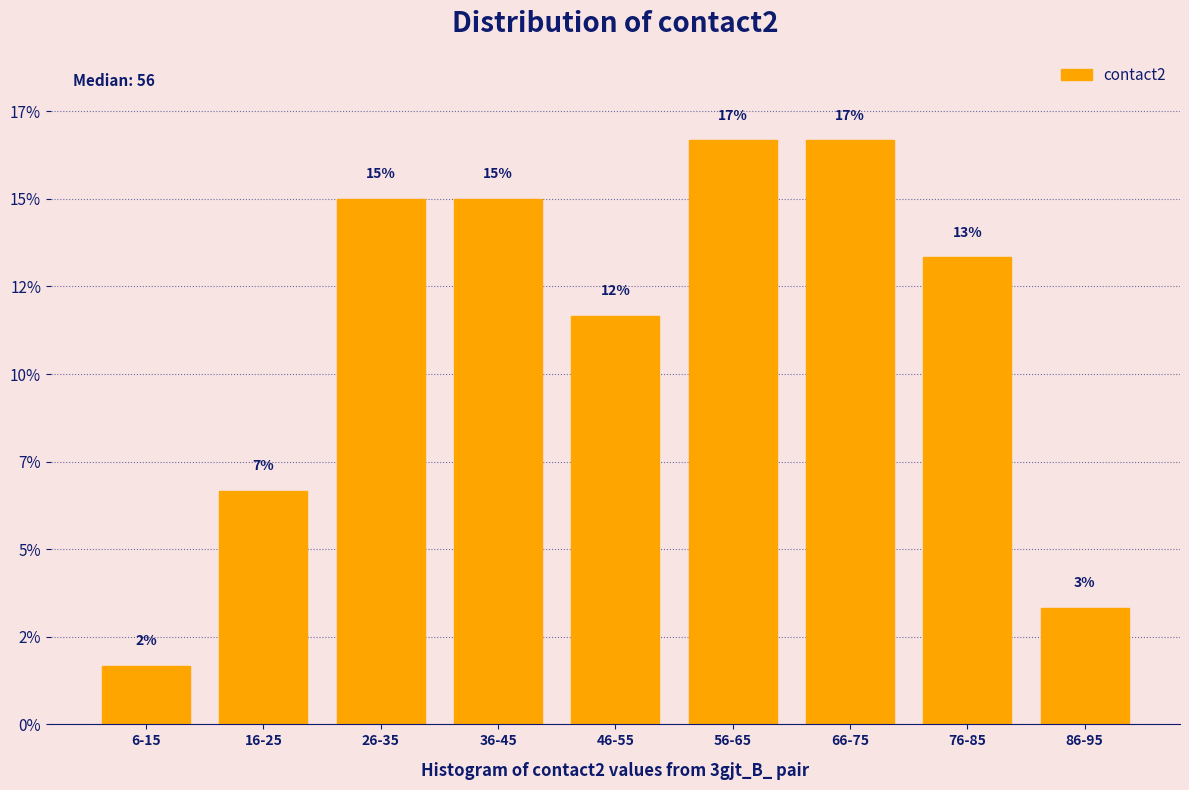

Are the bars horizontal?

No